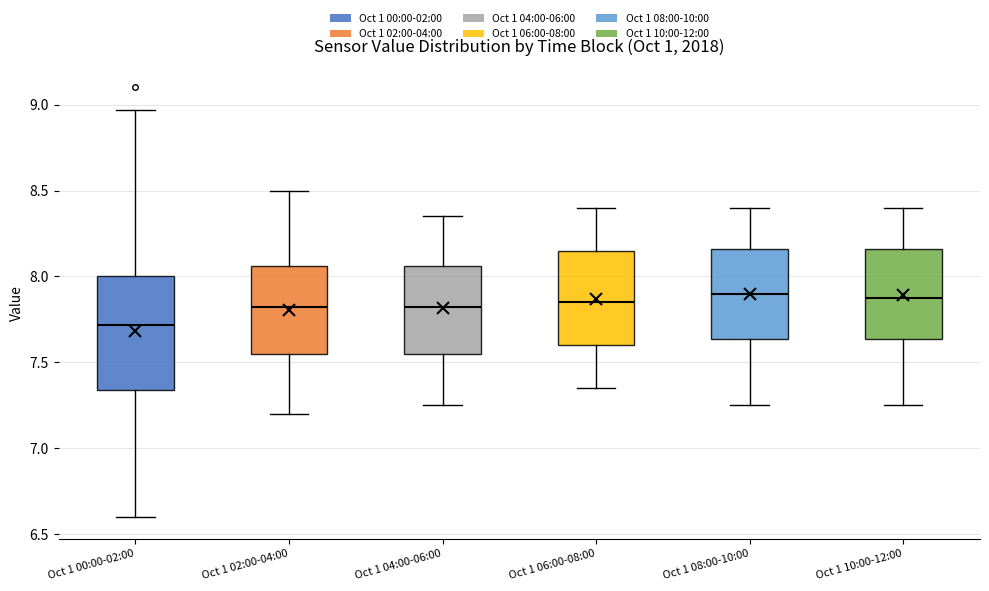

Which box's median line is the lowest?

Oct 1 00:00-02:00